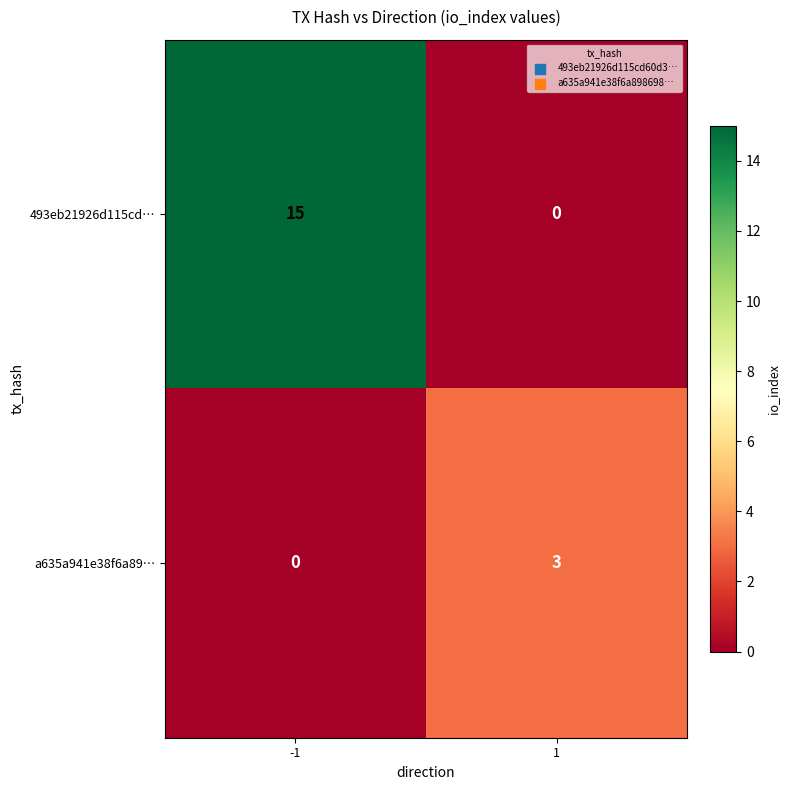

Which series has the largest total across all categories?

493eb21926d115cd…